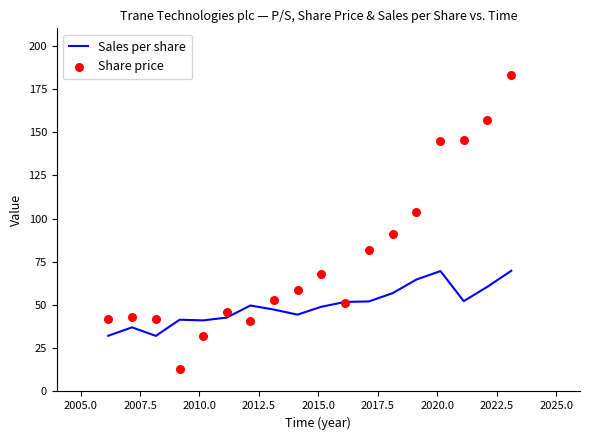

What is the highest value of the Sales per share series?

69.8